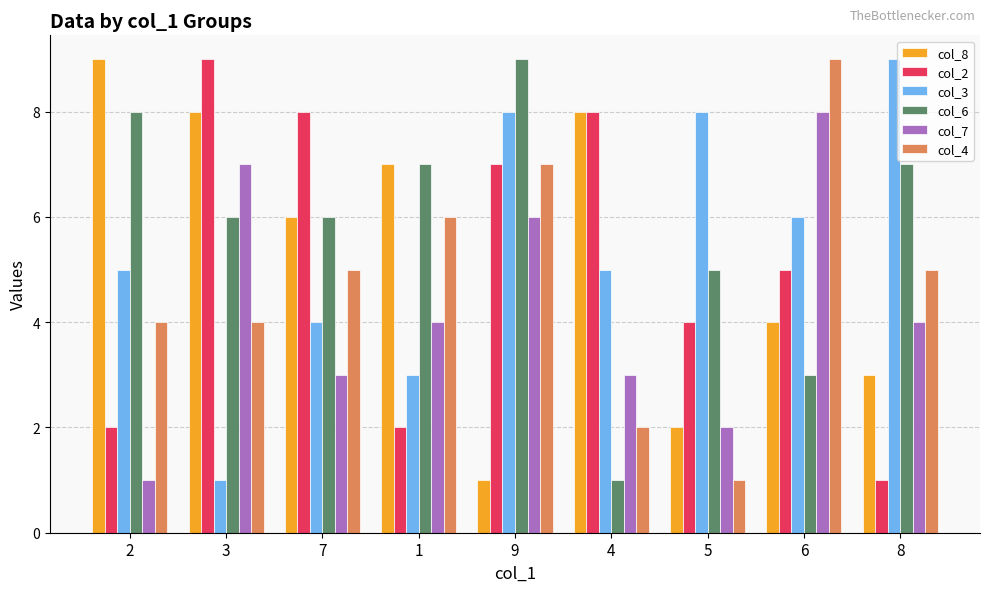

Which series changed the most between 4 and 5?

col_8